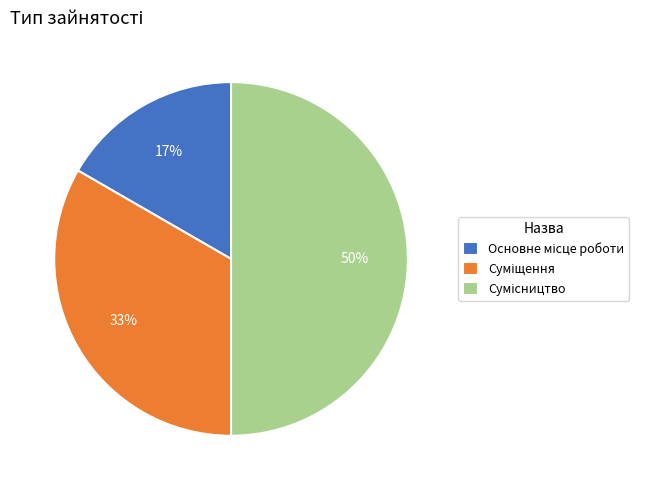

To the nearest percent, what is the average slice percentage?

33%